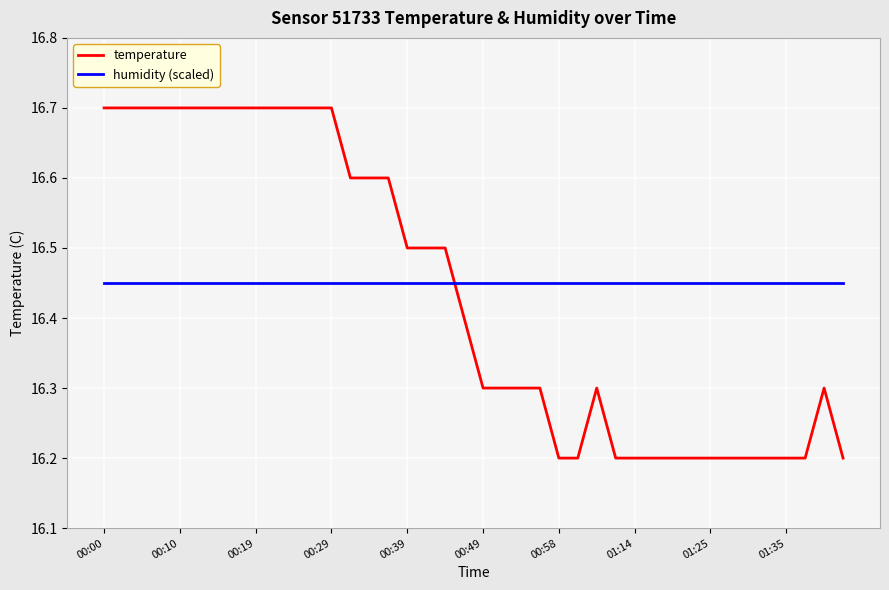

After their last crossing, which series has the higher values: temperature or humidity (scaled)?

humidity (scaled)